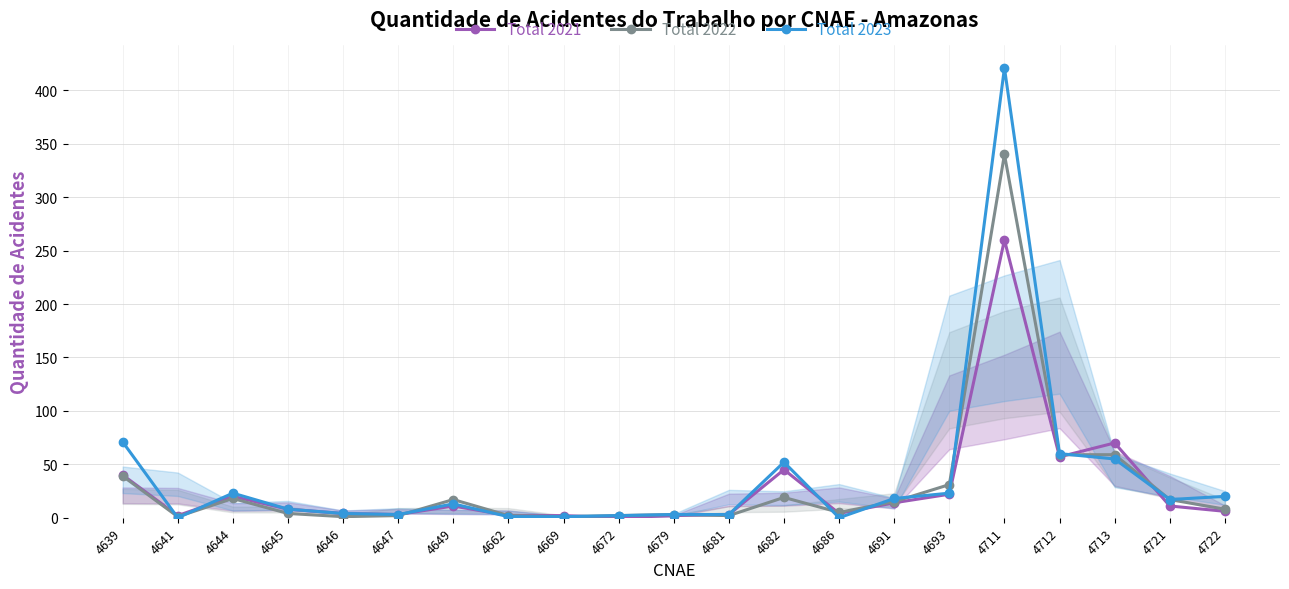

At how many categories does at least one series exceed 279?

1